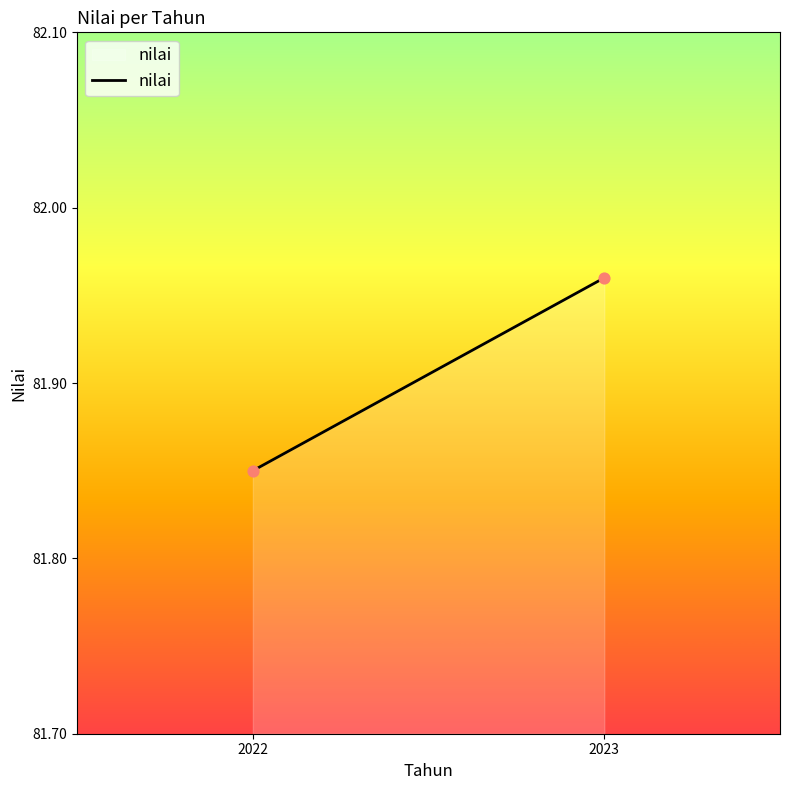

What is the average X value?

2022.5